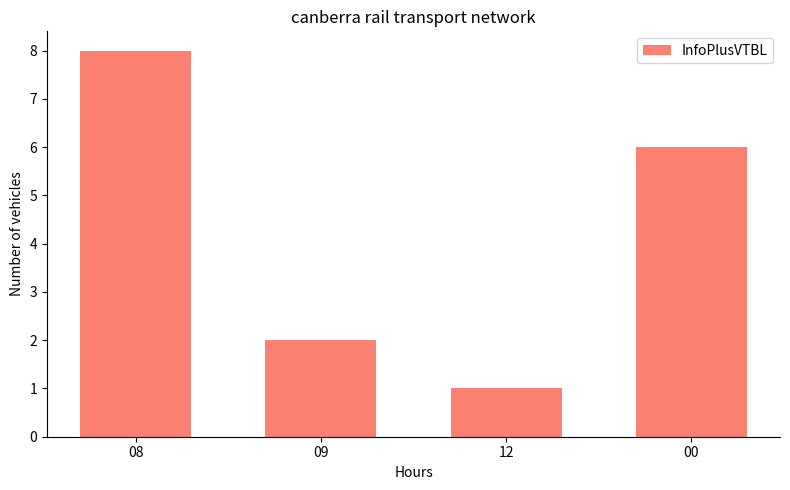

Reading left to right, extract all data points from this chart.

8	2	1	6